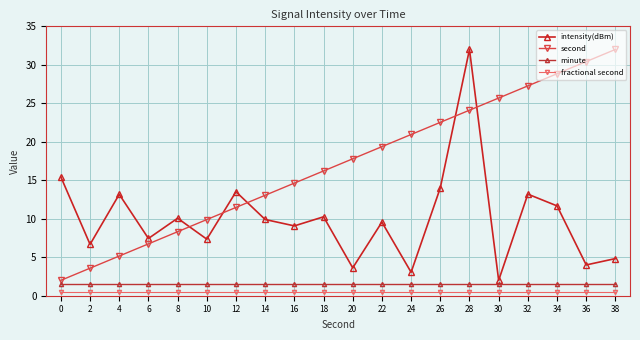

Reading left to right, what are all the values shown in this chart?

intensity(dBm): 15.4	6.7	13.2	7.4	10.1	7.3	13.5	9.9	9.1	10.3	3.6	9.6	3.0	14.0	32.0	2.0	13.2	11.7	4.0	4.8
second: 2.0	3.6	5.2	6.7	8.3	9.9	11.5	13.1	14.6	16.2	17.8	19.4	20.9	22.5	24.1	25.7	27.3	28.8	30.4	32.0
minute: 1.5	1.5	1.5	1.5	1.5	1.5	1.5	1.5	1.5	1.5	1.5	1.5	1.5	1.5	1.5	1.5	1.5	1.5	1.5	1.5
fractional second: 0.5	0.5	0.5	0.5	0.5	0.5	0.5	0.5	0.5	0.5	0.5	0.5	0.5	0.5	0.5	0.5	0.5	0.5	0.5	0.5